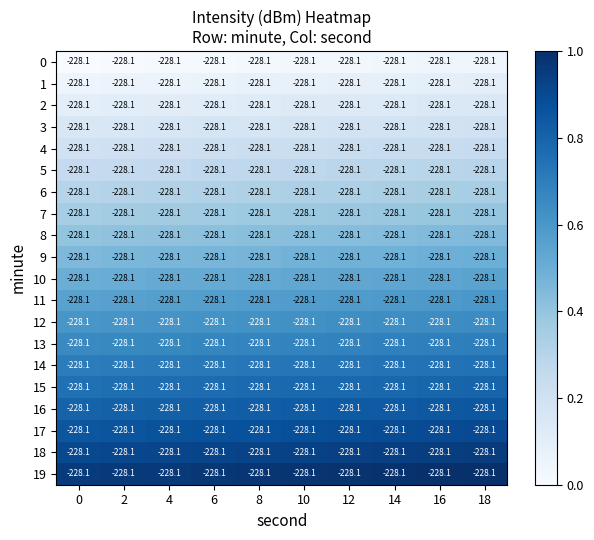

How many 1 values are between 0 and 1?

10